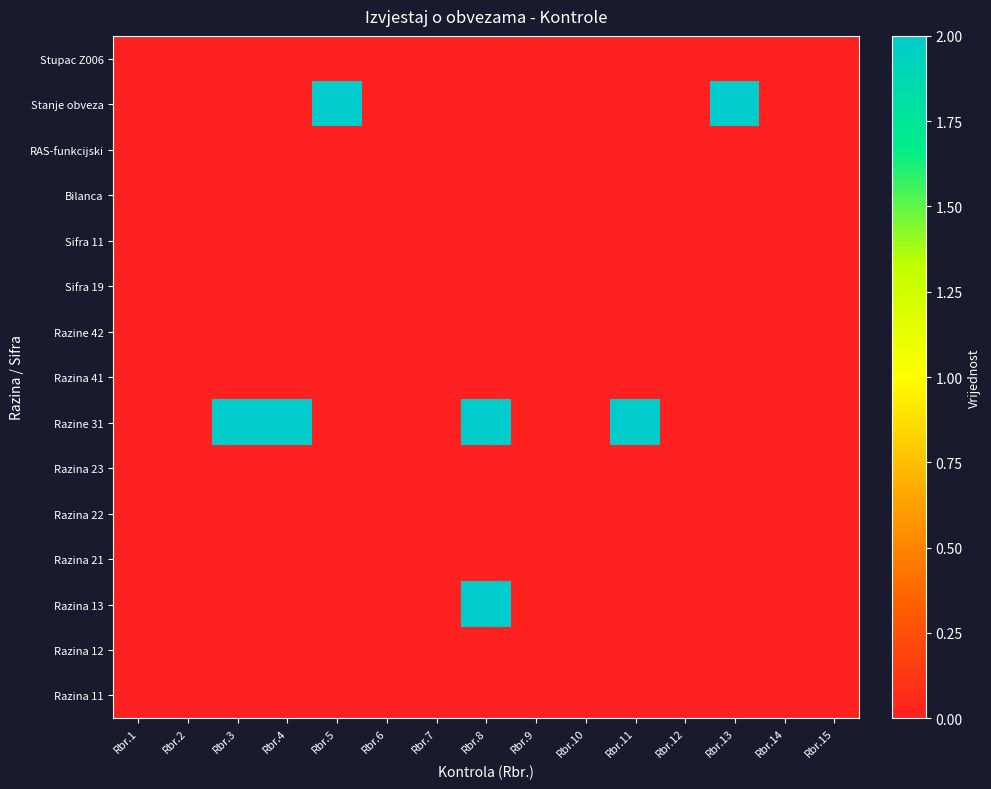

Reading left to right, list all the values displayed in this chart.

Razina 11: Rbr.1=0	Rbr.2=0	Rbr.3=0	Rbr.4=0	Rbr.5=0	Rbr.6=0	Rbr.7=0	Rbr.8=0	Rbr.9=0	Rbr.10=0	Rbr.11=0	Rbr.12=0	Rbr.13=0	Rbr.14=0	Rbr.15=0
Razina 12: Rbr.1=0	Rbr.2=0	Rbr.3=0	Rbr.4=0	Rbr.5=0	Rbr.6=0	Rbr.7=0	Rbr.8=0	Rbr.9=0	Rbr.10=0	Rbr.11=0	Rbr.12=0	Rbr.13=0	Rbr.14=0	Rbr.15=0
Razina 13: Rbr.1=0	Rbr.2=0	Rbr.3=0	Rbr.4=0	Rbr.5=0	Rbr.6=0	Rbr.7=0	Rbr.8=2	Rbr.9=0	Rbr.10=0	Rbr.11=0	Rbr.12=0	Rbr.13=0	Rbr.14=0	Rbr.15=0
Razina 21: Rbr.1=0	Rbr.2=0	Rbr.3=0	Rbr.4=0	Rbr.5=0	Rbr.6=0	Rbr.7=0	Rbr.8=0	Rbr.9=0	Rbr.10=0	Rbr.11=0	Rbr.12=0	Rbr.13=0	Rbr.14=0	Rbr.15=0
Razina 22: Rbr.1=0	Rbr.2=0	Rbr.3=0	Rbr.4=0	Rbr.5=0	Rbr.6=0	Rbr.7=0	Rbr.8=0	Rbr.9=0	Rbr.10=0	Rbr.11=0	Rbr.12=0	Rbr.13=0	Rbr.14=0	Rbr.15=0
Razina 23: Rbr.1=0	Rbr.2=0	Rbr.3=0	Rbr.4=0	Rbr.5=0	Rbr.6=0	Rbr.7=0	Rbr.8=0	Rbr.9=0	Rbr.10=0	Rbr.11=0	Rbr.12=0	Rbr.13=0	Rbr.14=0	Rbr.15=0
Razine 31: Rbr.1=0	Rbr.2=0	Rbr.3=2	Rbr.4=2	Rbr.5=0	Rbr.6=0	Rbr.7=0	Rbr.8=2	Rbr.9=0	Rbr.10=0	Rbr.11=2	Rbr.12=0	Rbr.13=0	Rbr.14=0	Rbr.15=0
Razina 41: Rbr.1=0	Rbr.2=0	Rbr.3=0	Rbr.4=0	Rbr.5=0	Rbr.6=0	Rbr.7=0	Rbr.8=0	Rbr.9=0	Rbr.10=0	Rbr.11=0	Rbr.12=0	Rbr.13=0	Rbr.14=0	Rbr.15=0
Razine 42: Rbr.1=0	Rbr.2=0	Rbr.3=0	Rbr.4=0	Rbr.5=0	Rbr.6=0	Rbr.7=0	Rbr.8=0	Rbr.9=0	Rbr.10=0	Rbr.11=0	Rbr.12=0	Rbr.13=0	Rbr.14=0	Rbr.15=0
Sifra 19: Rbr.1=0	Rbr.2=0	Rbr.3=0	Rbr.4=0	Rbr.5=0	Rbr.6=0	Rbr.7=0	Rbr.8=0	Rbr.9=0	Rbr.10=0	Rbr.11=0	Rbr.12=0	Rbr.13=0	Rbr.14=0	Rbr.15=0
Sifra 11: Rbr.1=0	Rbr.2=0	Rbr.3=0	Rbr.4=0	Rbr.5=0	Rbr.6=0	Rbr.7=0	Rbr.8=0	Rbr.9=0	Rbr.10=0	Rbr.11=0	Rbr.12=0	Rbr.13=0	Rbr.14=0	Rbr.15=0
Bilanca: Rbr.1=0	Rbr.2=0	Rbr.3=0	Rbr.4=0	Rbr.5=0	Rbr.6=0	Rbr.7=0	Rbr.8=0	Rbr.9=0	Rbr.10=0	Rbr.11=0	Rbr.12=0	Rbr.13=0	Rbr.14=0	Rbr.15=0
RAS-funkcijski: Rbr.1=0	Rbr.2=0	Rbr.3=0	Rbr.4=0	Rbr.5=0	Rbr.6=0	Rbr.7=0	Rbr.8=0	Rbr.9=0	Rbr.10=0	Rbr.11=0	Rbr.12=0	Rbr.13=0	Rbr.14=0	Rbr.15=0
Stanje obveza: Rbr.1=0	Rbr.2=0	Rbr.3=0	Rbr.4=0	Rbr.5=2	Rbr.6=0	Rbr.7=0	Rbr.8=0	Rbr.9=0	Rbr.10=0	Rbr.11=0	Rbr.12=0	Rbr.13=2	Rbr.14=0	Rbr.15=0
Stupac Z006: Rbr.1=0	Rbr.2=0	Rbr.3=0	Rbr.4=0	Rbr.5=0	Rbr.6=0	Rbr.7=0	Rbr.8=0	Rbr.9=0	Rbr.10=0	Rbr.11=0	Rbr.12=0	Rbr.13=0	Rbr.14=0	Rbr.15=0